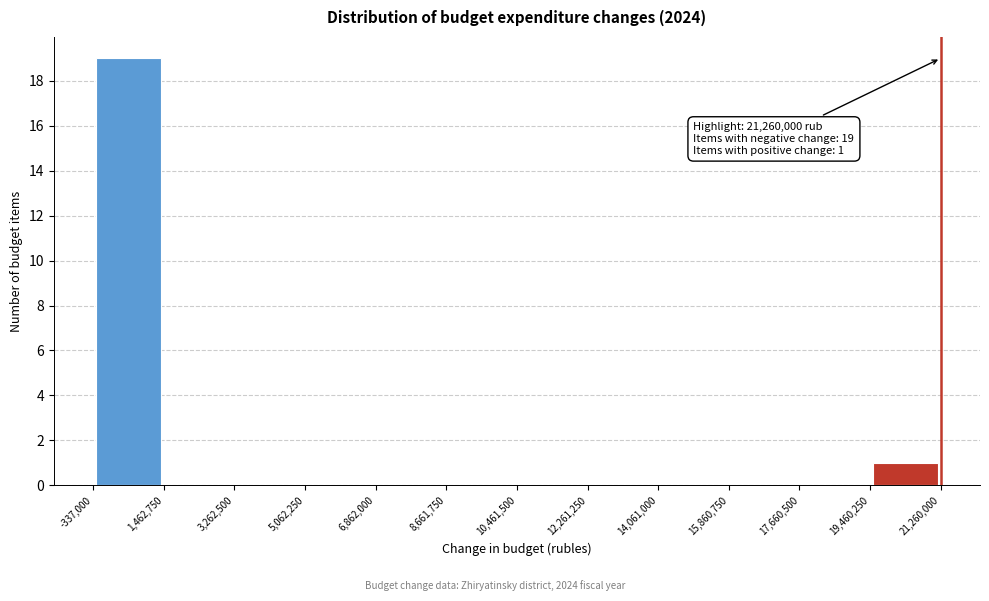

Over which range of the x-axis is the bar tallest?

-337,000 to 1,462,750